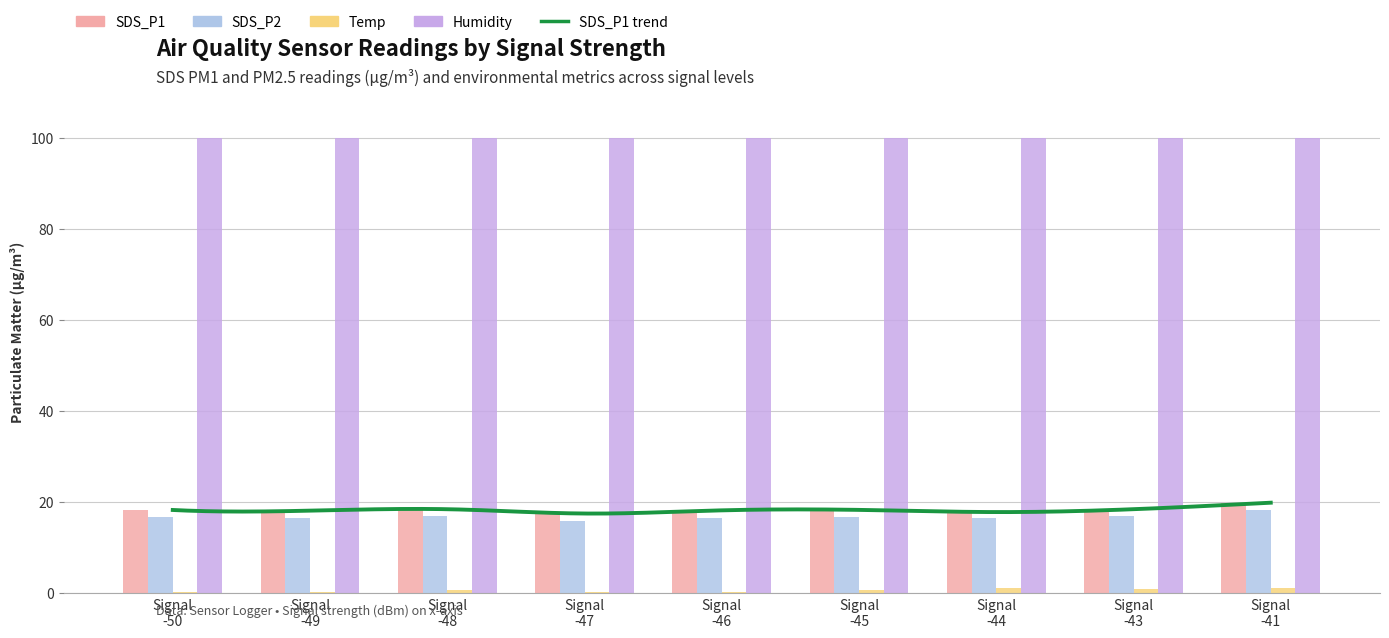

What is the value of the SDS_P1 bar at the 5th from the left?

18.1